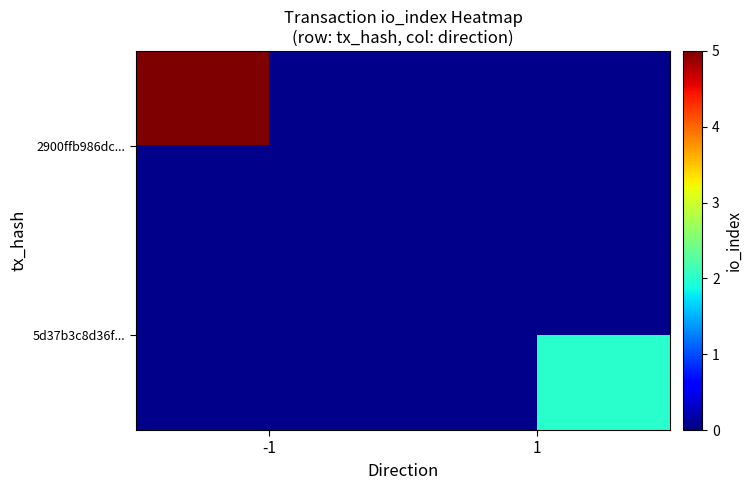

Rank the categories by 5d37b3c8d36f... value from lowest to highest.

-1, 1